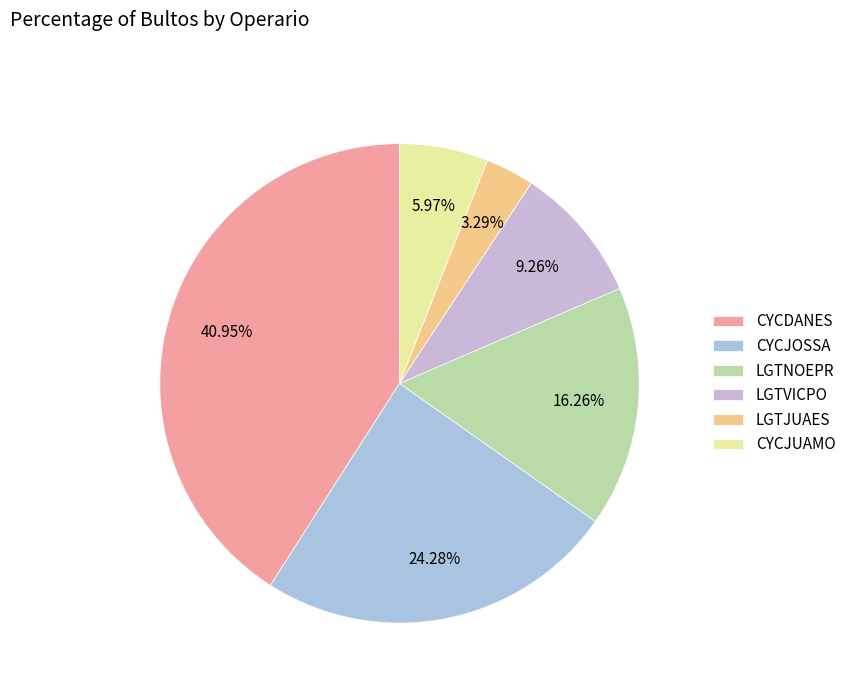

To the nearest percent, what is the average slice percentage?

17%